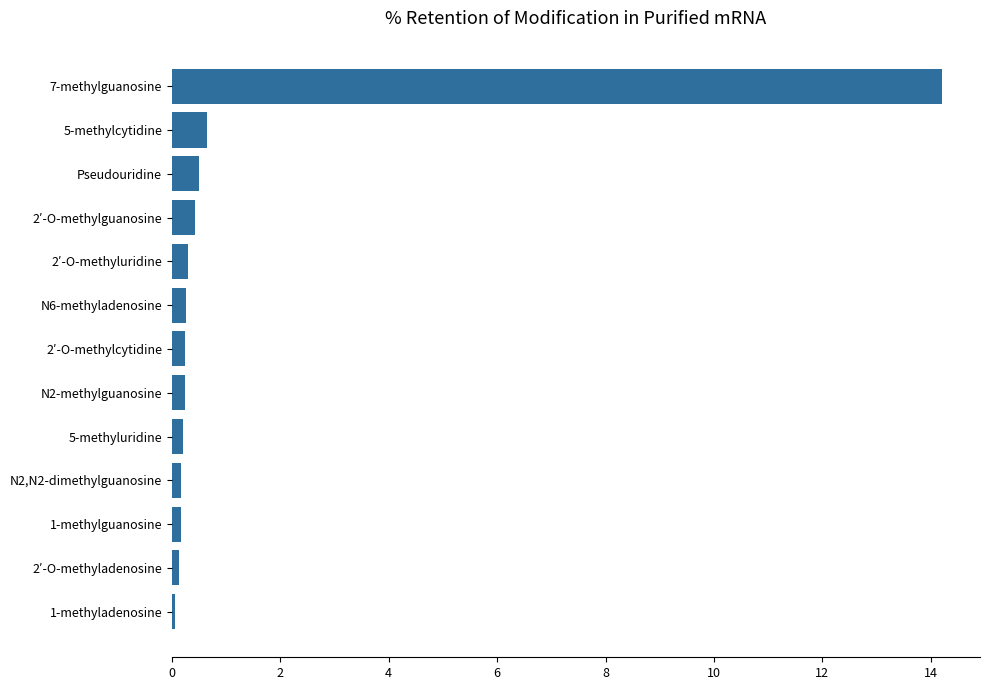

Which category has the highest value across all series?

7-methylguanosine